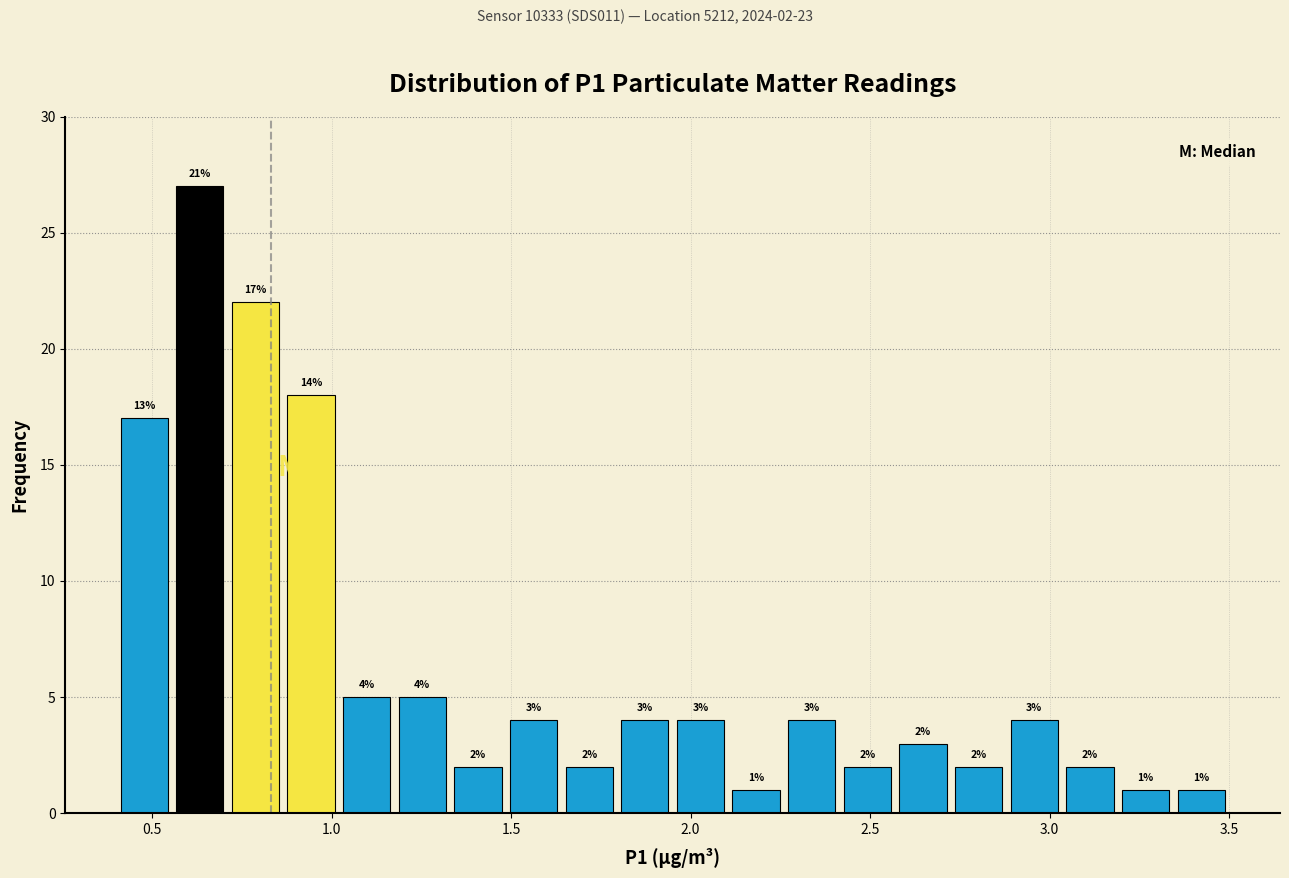

Around what value on the x-axis is the tallest bar? Give the approximate position of its centre, as read against the axis.

0.65